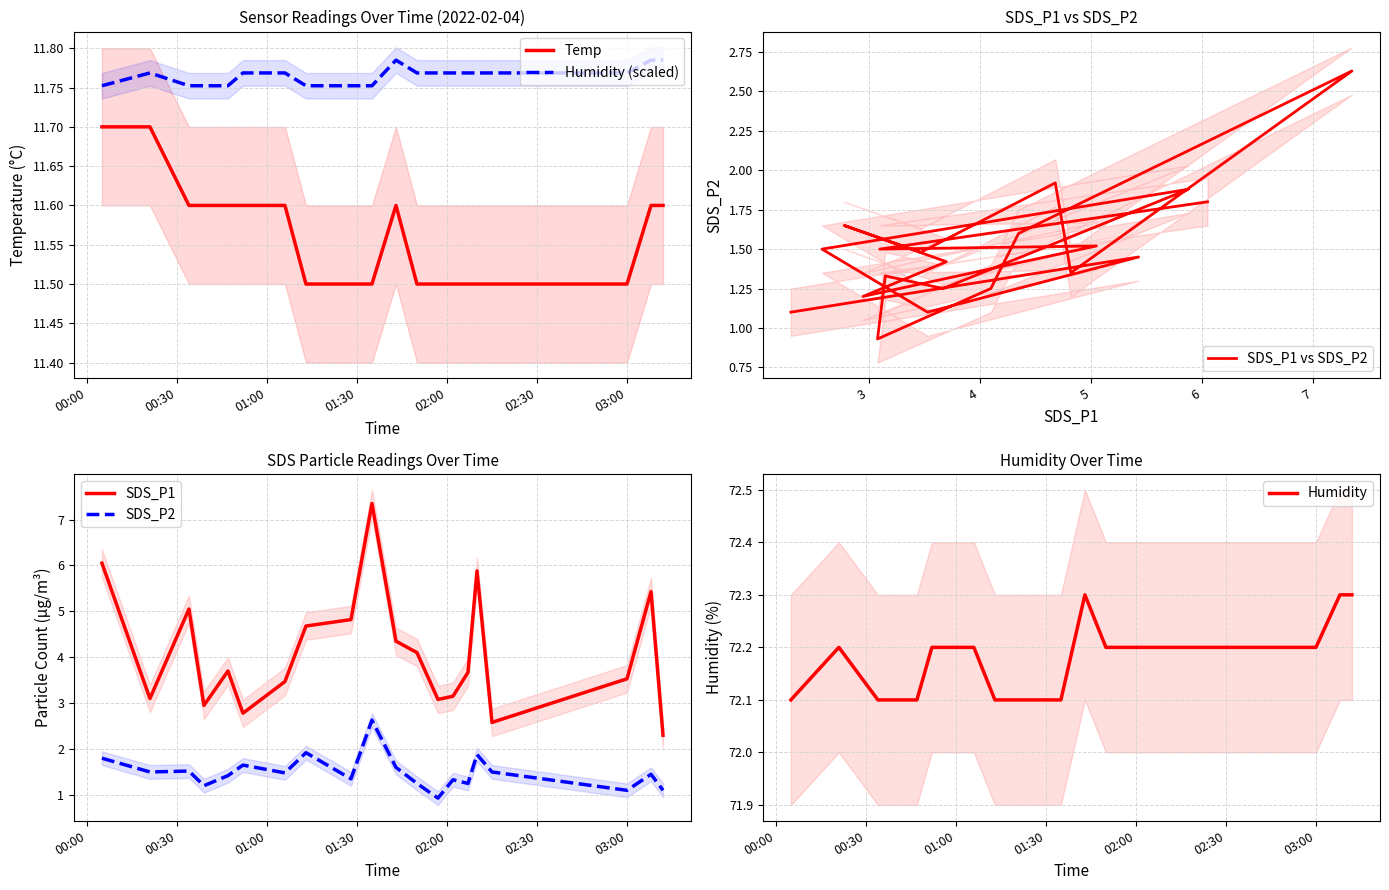

What is the value of the Temp point at the 20th from the left?

11.6